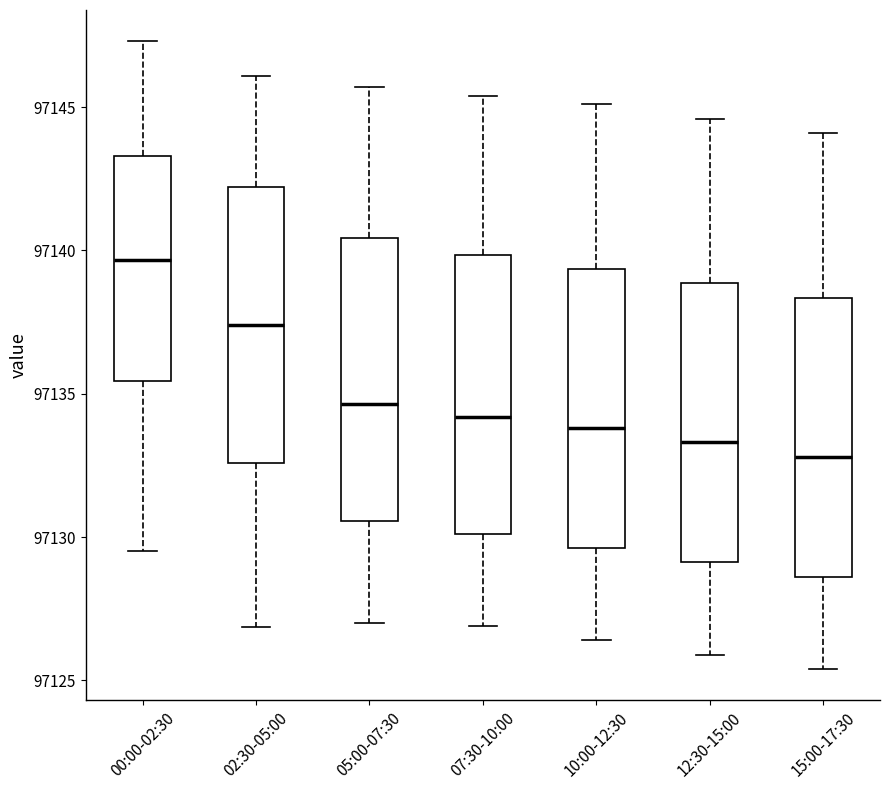

Which box has the highest median line?

00:00-02:30